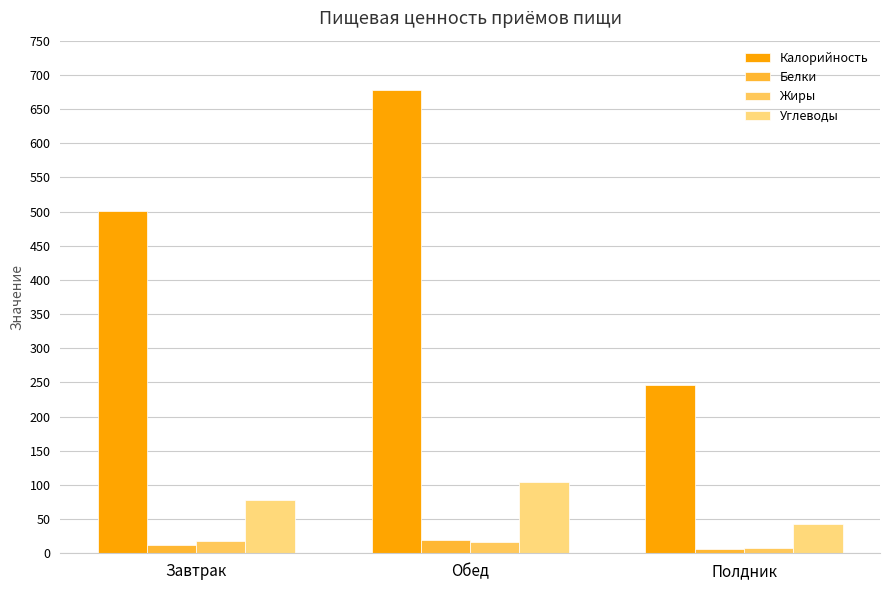

Rank the categories by Углеводы value from highest to lowest.

Обед, Завтрак, Полдник